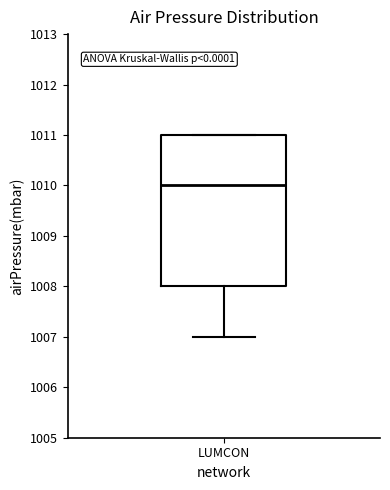

Read this box plot against the y-axis: the position of the median line, the range covered by the box, and the ends of both whiskers. The values are not printed on the chart, so give them approximately, as read against the axis.

median 1010, box 1008 to 1011, whiskers 1007 to 1011